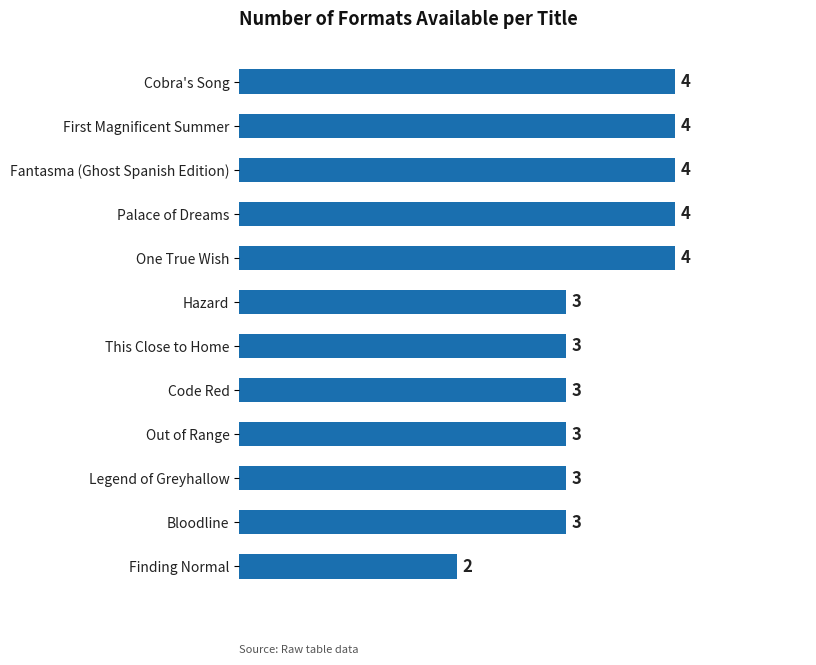

Between Finding Normal and Fantasma (Ghost Spanish Edition), which is larger?

Fantasma (Ghost Spanish Edition)